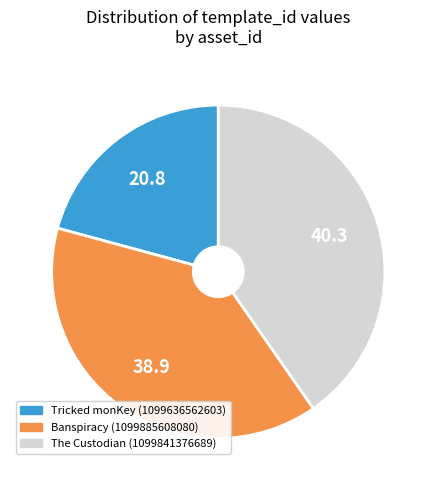

Combined, do The Custodian (1099841376689) and Tricked monKey (1099636562603) account for over 50%?

Yes